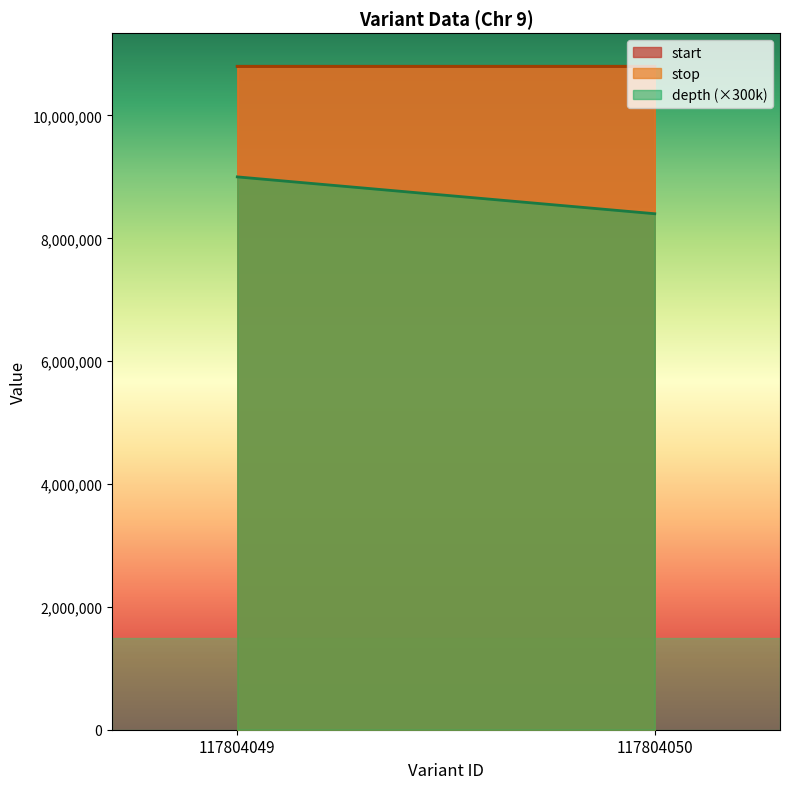

Where is stop nearest to the value 10799713?

117804049